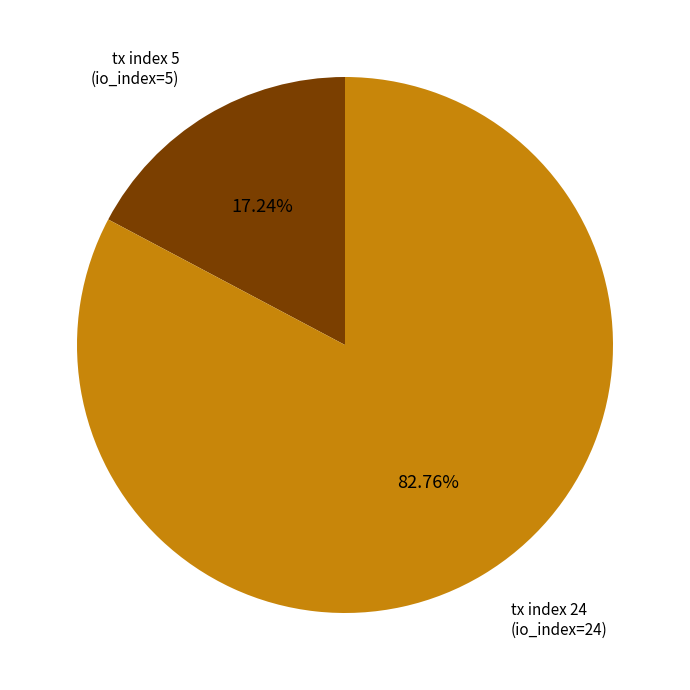

Is there any slice that represents more than half of the pie?

Yes